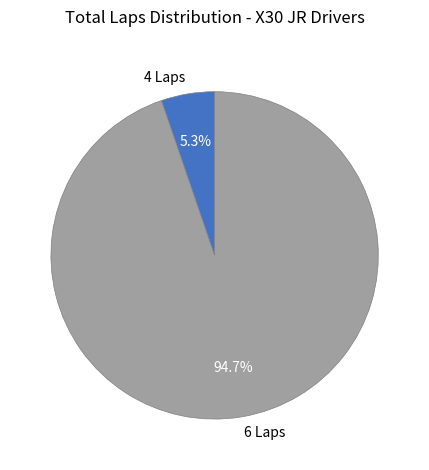

Rank the categories by value from lowest to highest.

4 Laps, 6 Laps